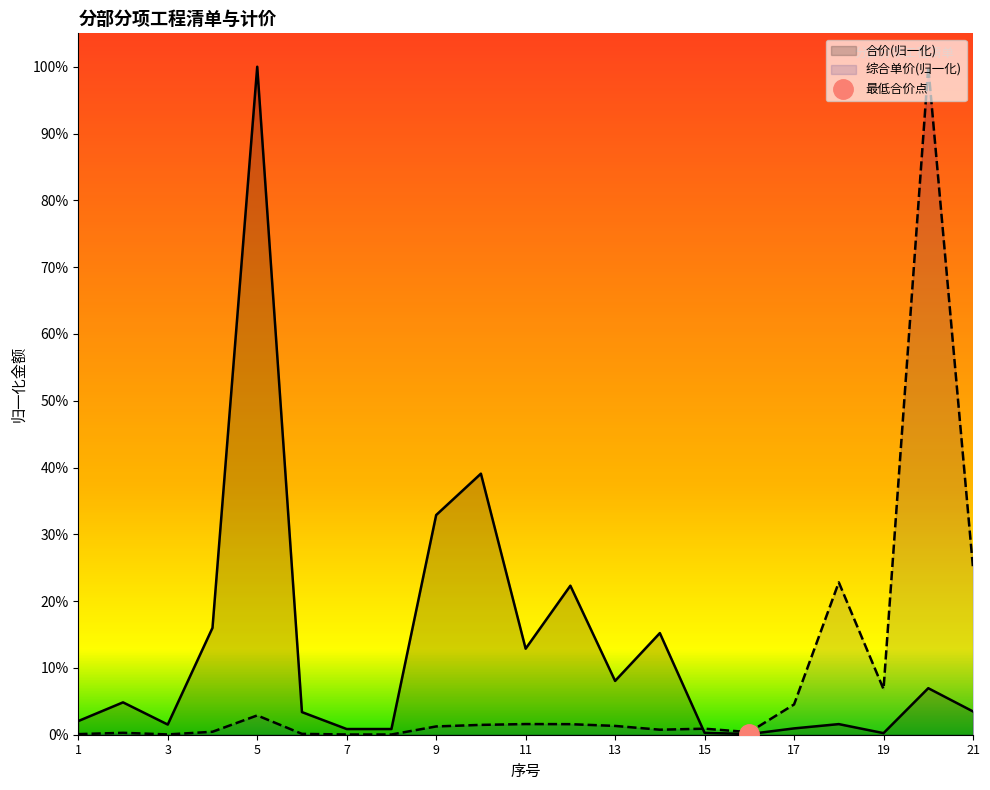

Rank the series by their maximum value, from lowest to highest.

综合单价, 合价